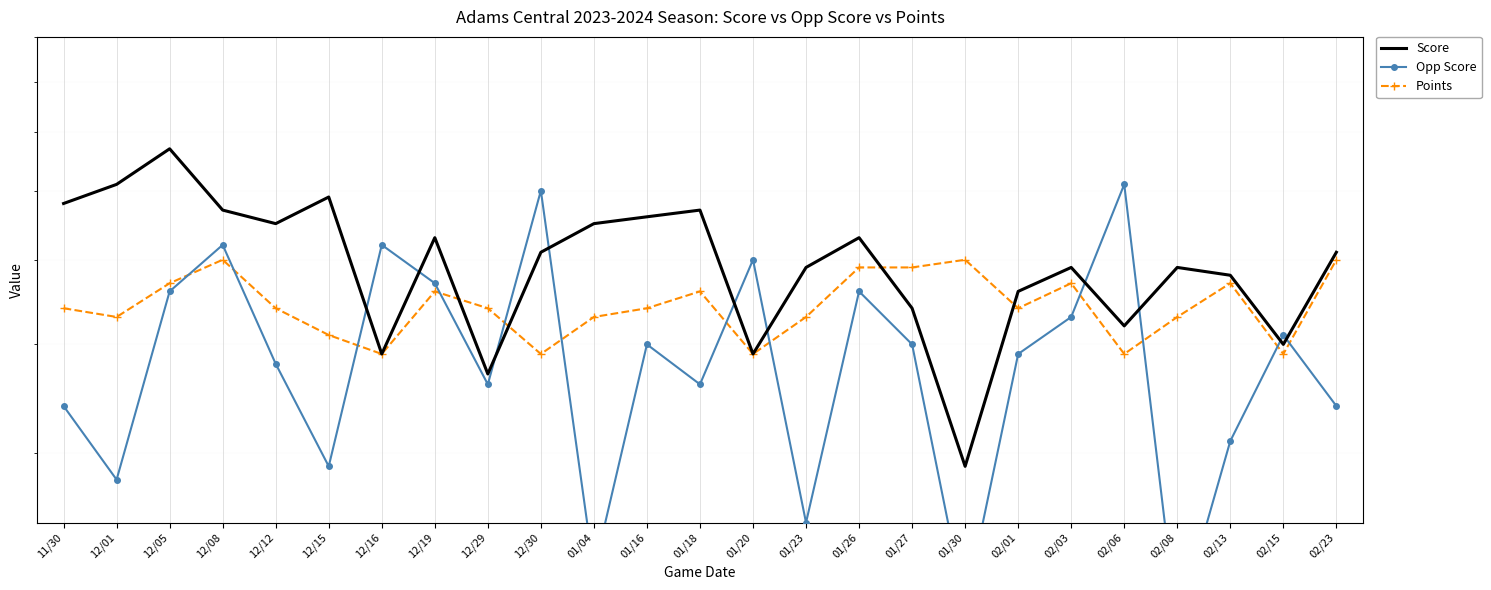

List the labels in order of Points value, largest first.

12/08, 01/30, 02/23, 01/26, 01/27, 12/05, 02/03, 02/13, 12/19, 01/18, 11/30, 12/12, 12/29, 01/16, 02/01, 12/01, 01/04, 01/23, 02/08, 12/15, 12/16, 12/30, 01/20, 02/06, 02/15